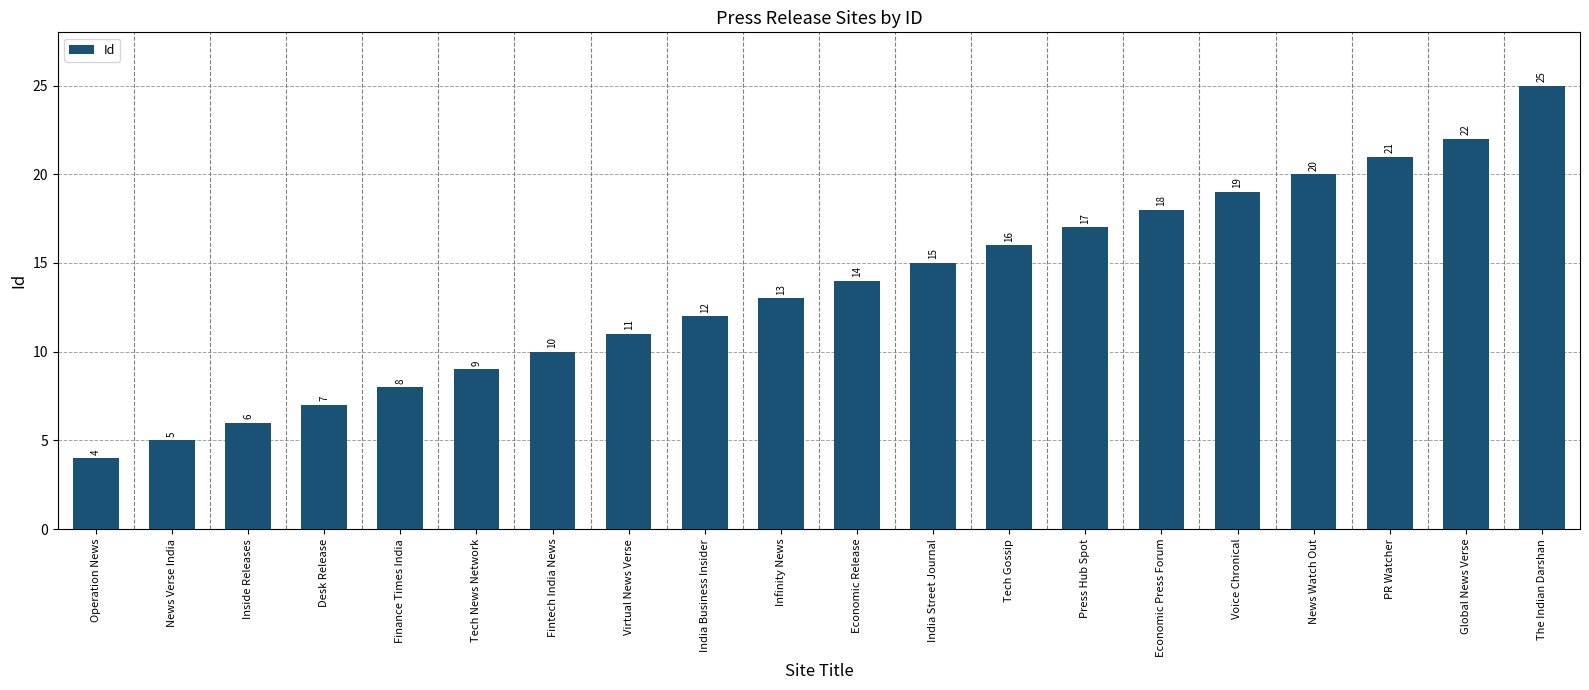

What is the sum of the values at Economic Release and India Business Insider?

26